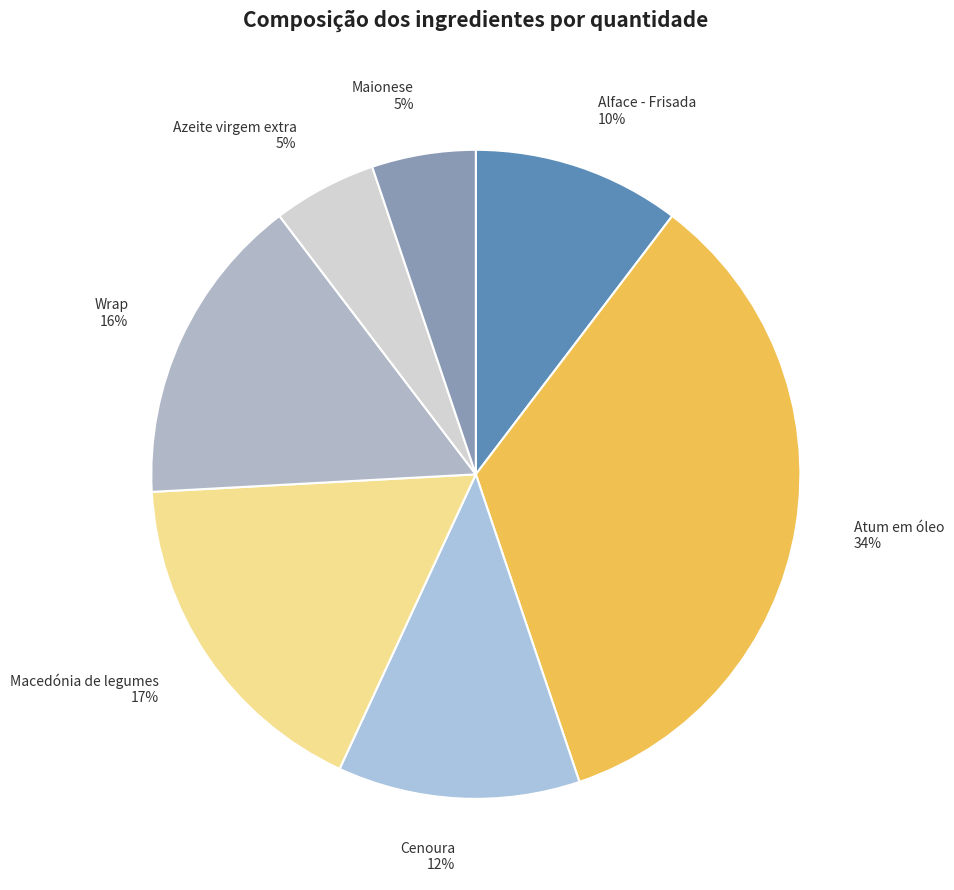

True or false: Wrap accounts for 16% of the total.

True